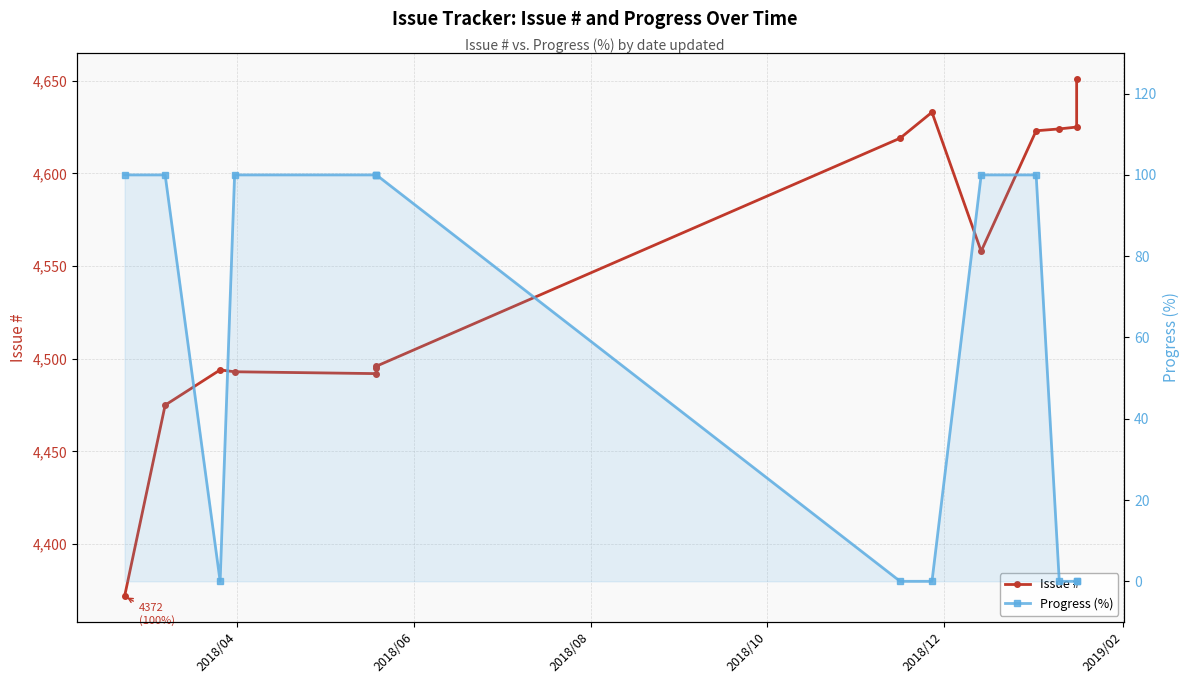

True or false: Issue # and Progress (%) intersect in this chart.

False